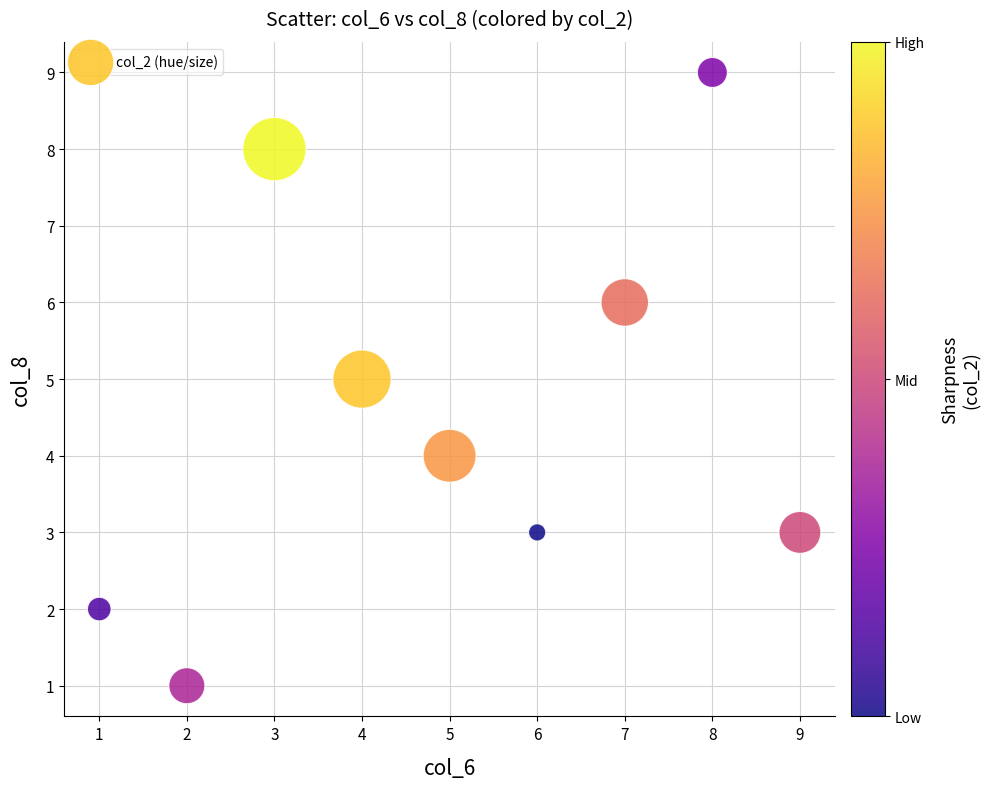

What is the range of X values (max minus min)?

8